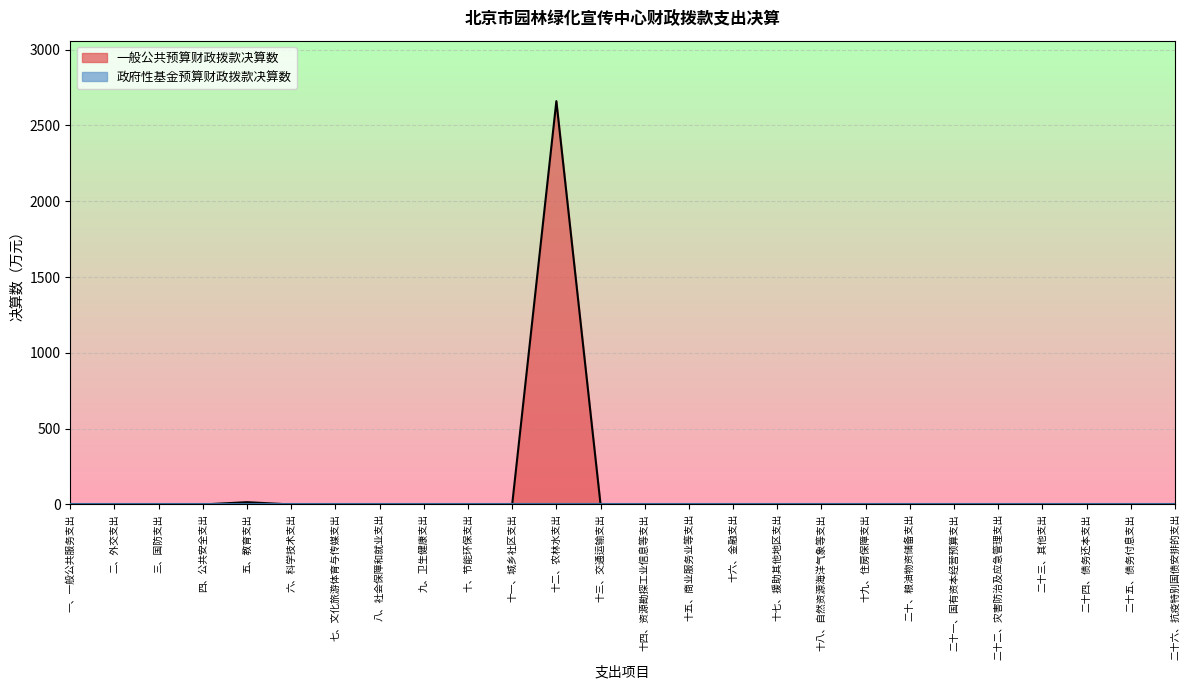

Is it true that the value at 十二、农林水支出 is 2660.5?

True